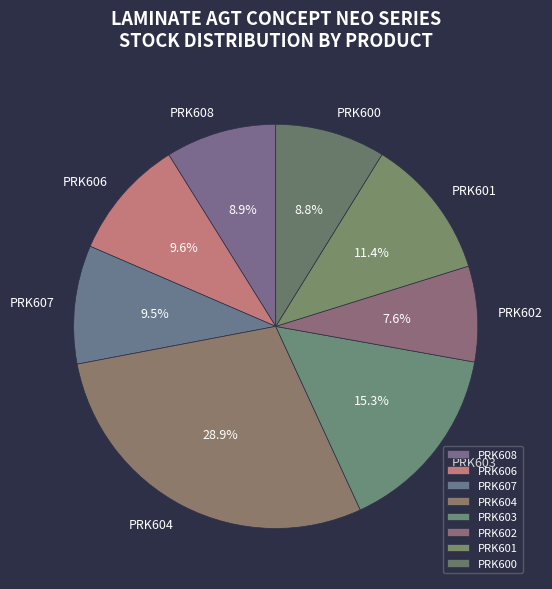

How many segments does this pie chart have?

8